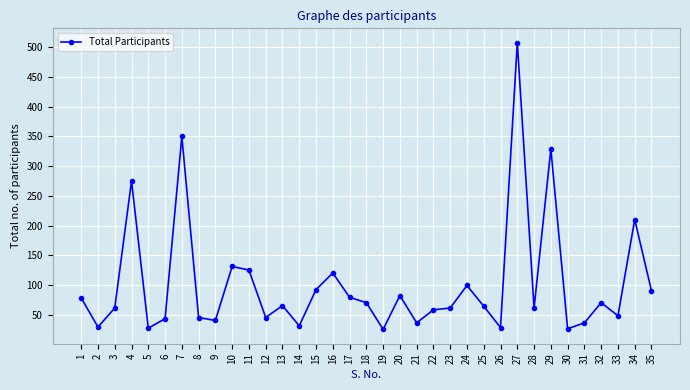

Is it true that the value at 20 is 23?

False